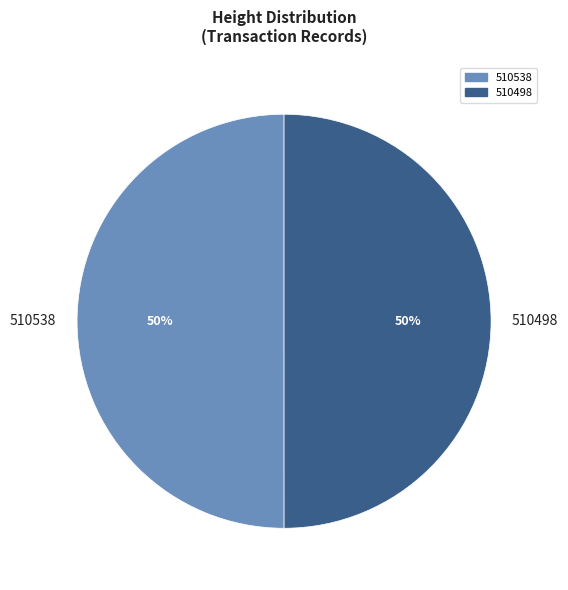

Is the sum of 510498 and 510538 greater than half?

Yes